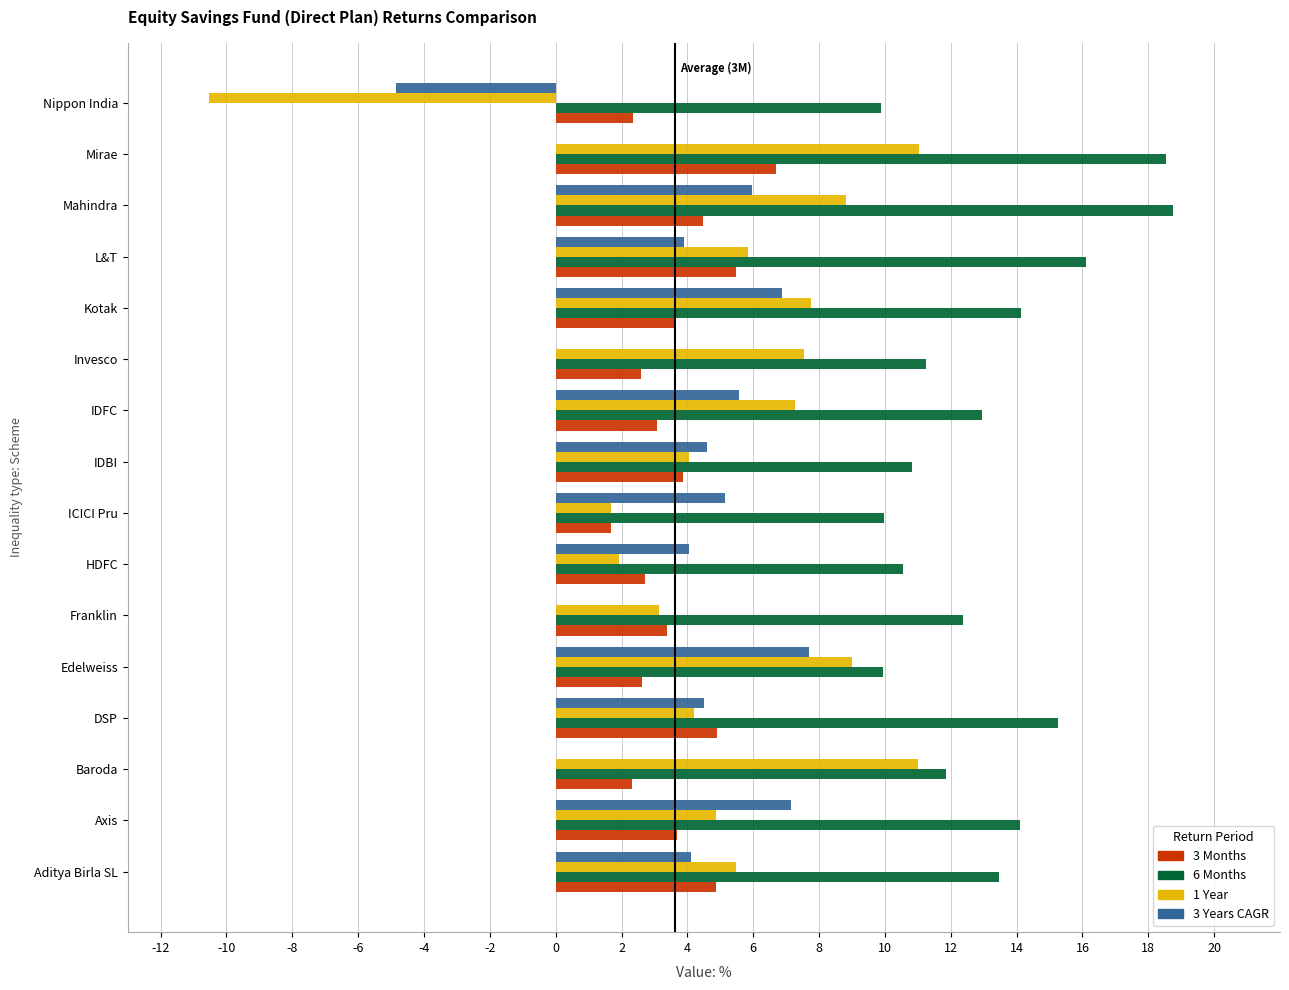

How many data points does each series have?

16